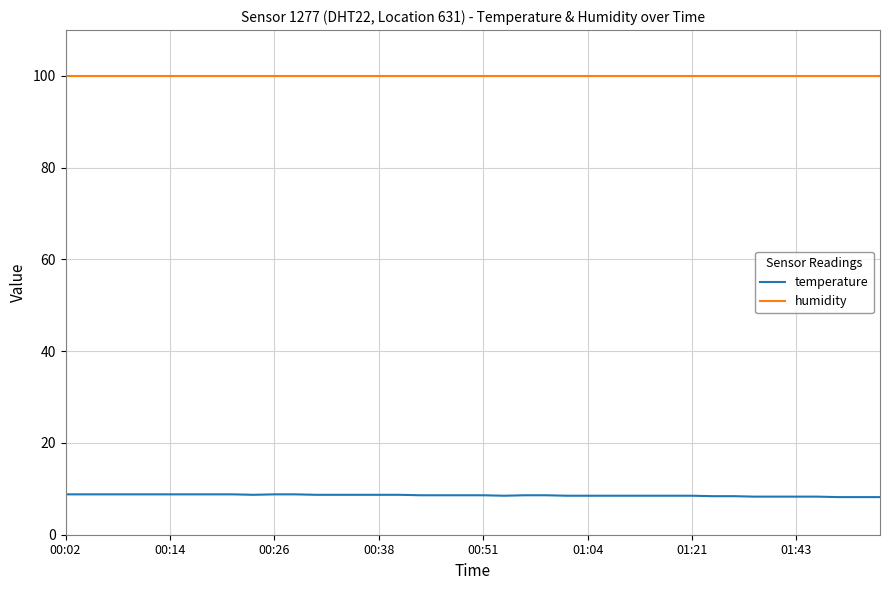

Count the number of categories in the chart.

40